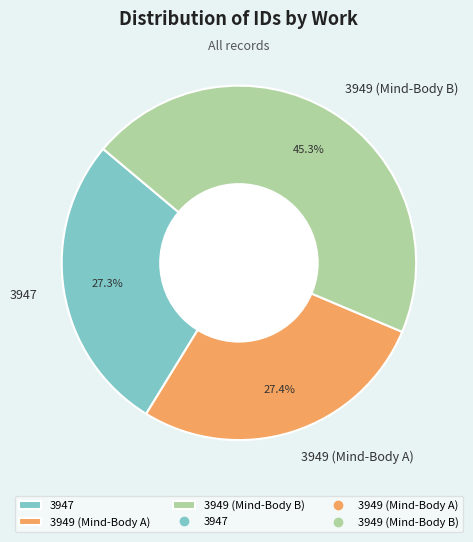

How many segments does this pie chart have?

3